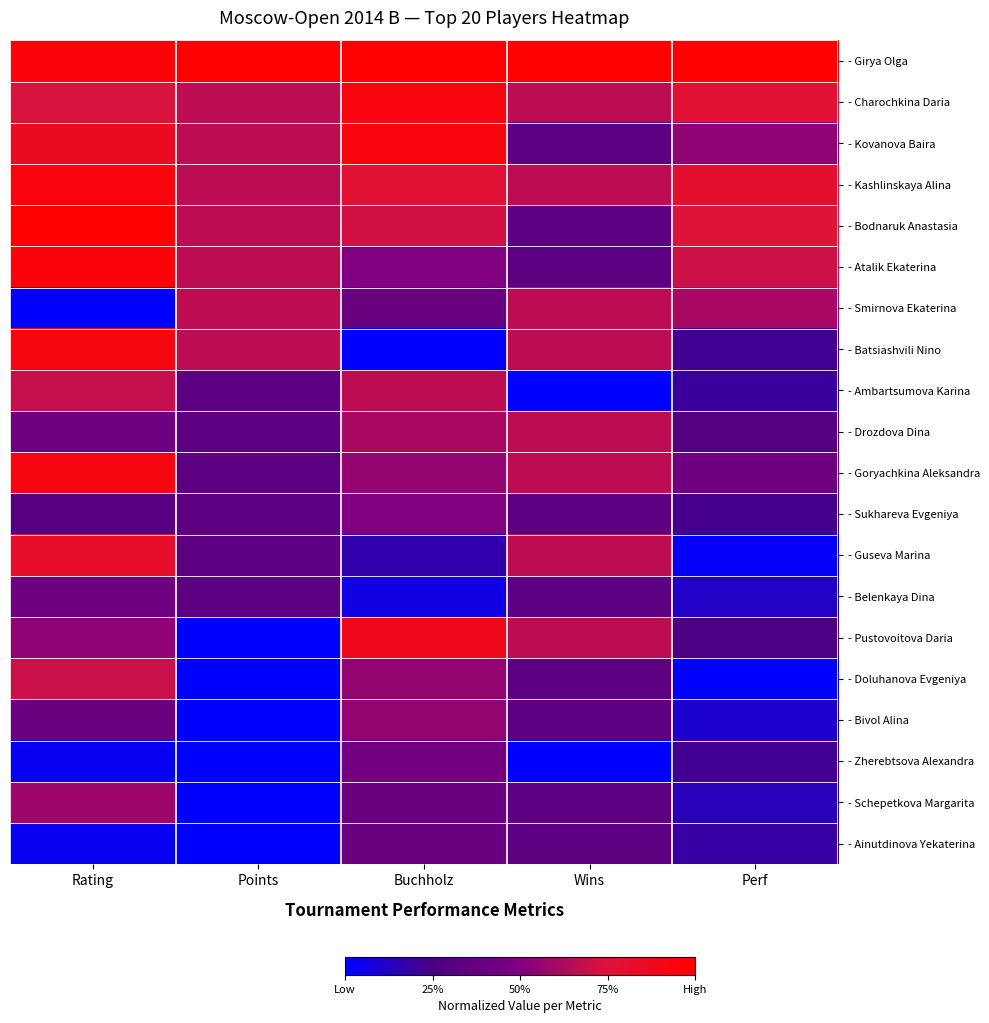

At how many categories does at least one series exceed 0?

5